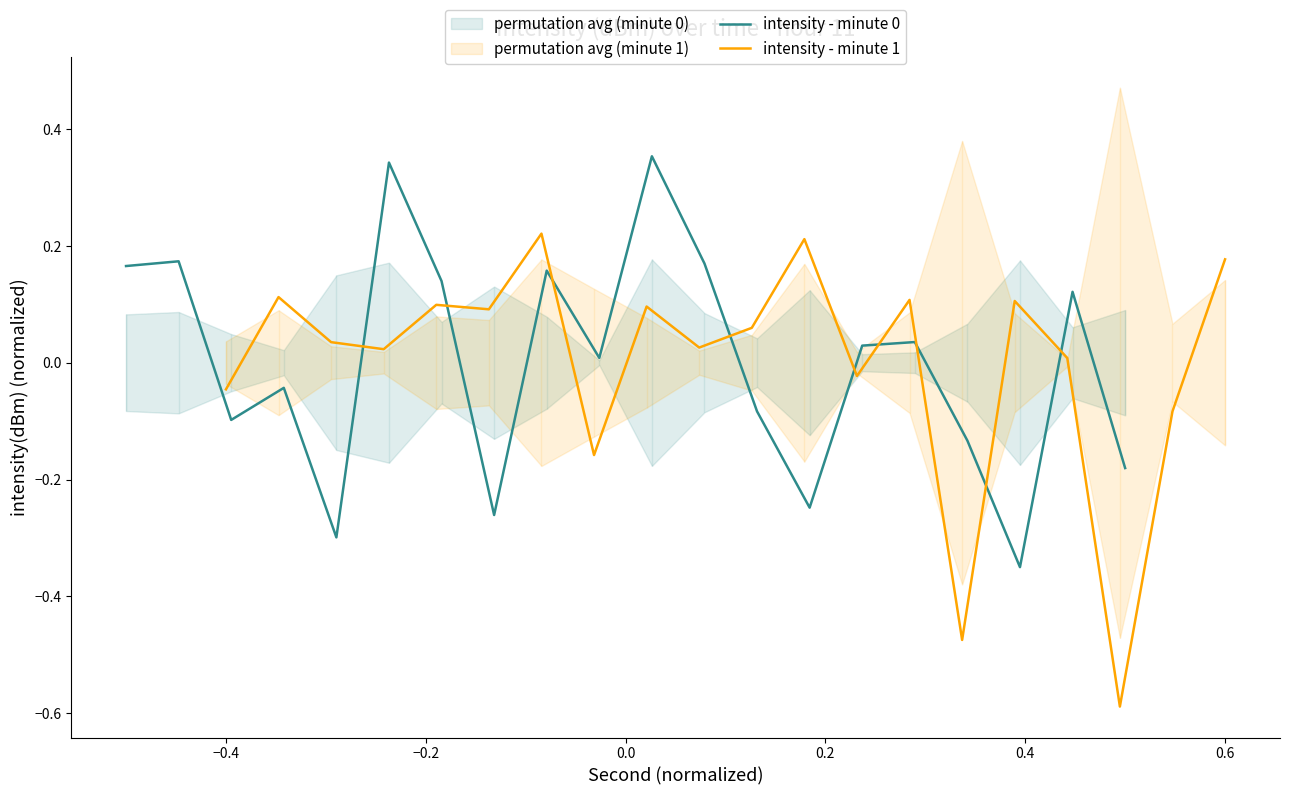

Does the chart have visible grid lines?

No